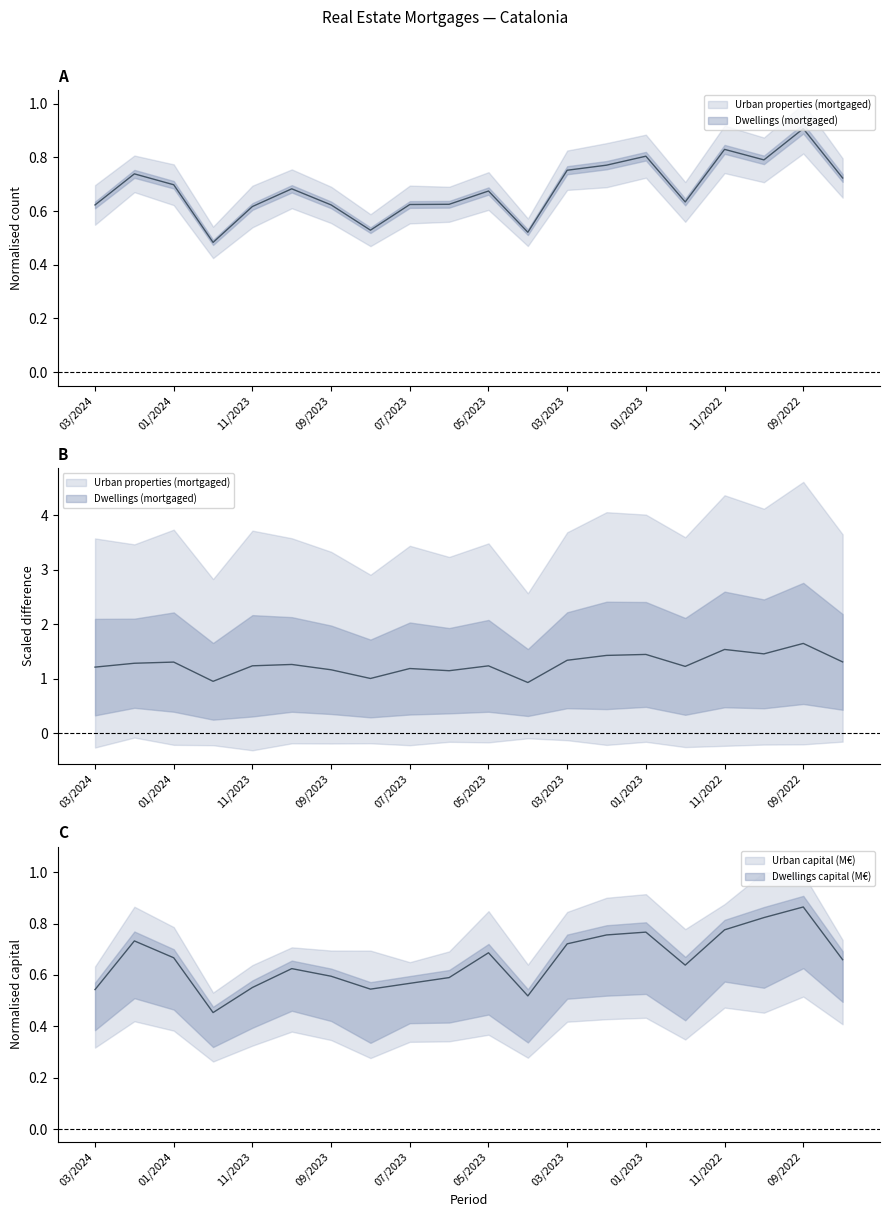

Rank the series at 10/2022 from highest to lowest value.

Urban properties (mortgaged), Urban capital (M€), Dwellings (mortgaged)